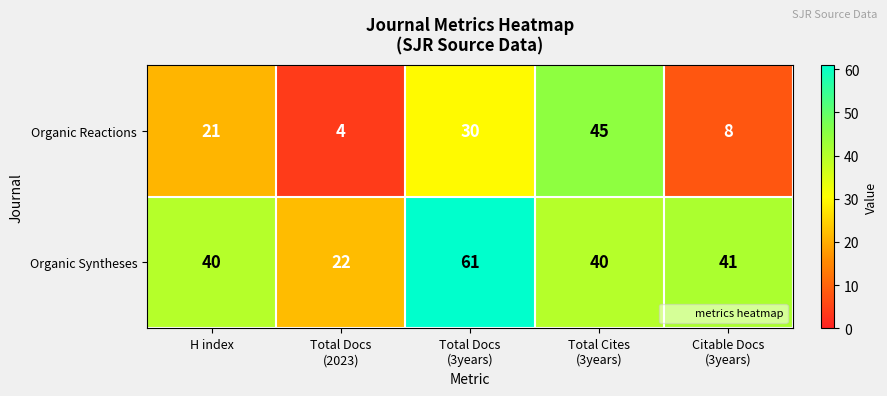

Which series has the largest range (max minus min)?

Organic Reactions